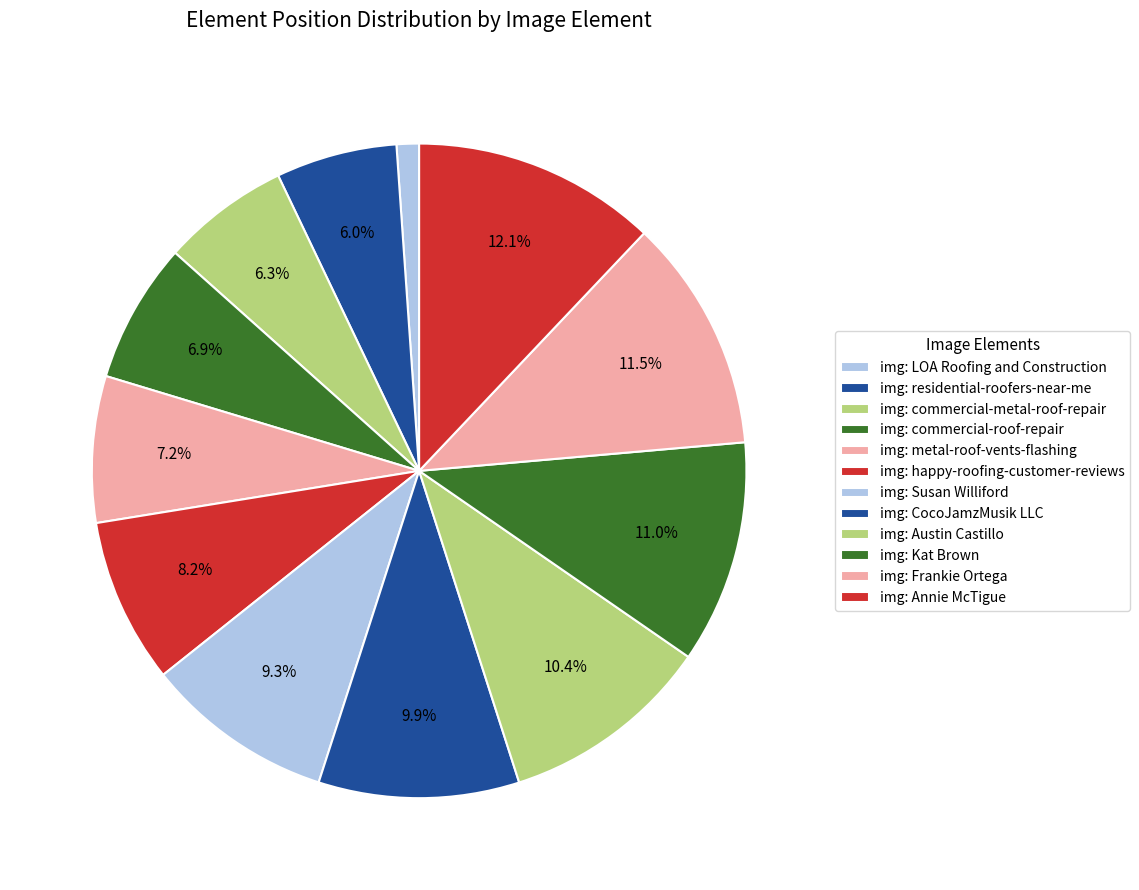

How many slices are in this pie chart?

12